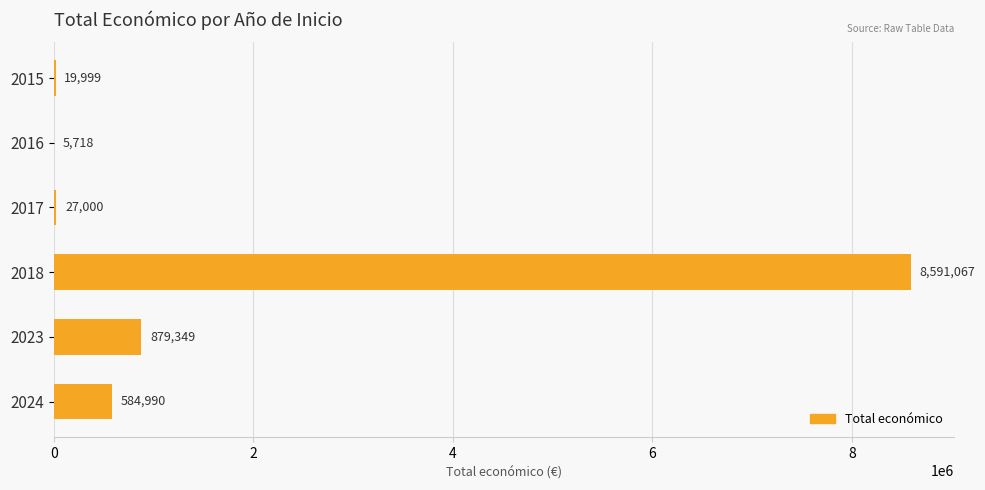

Where is the data nearest to the value 4298392?

2023